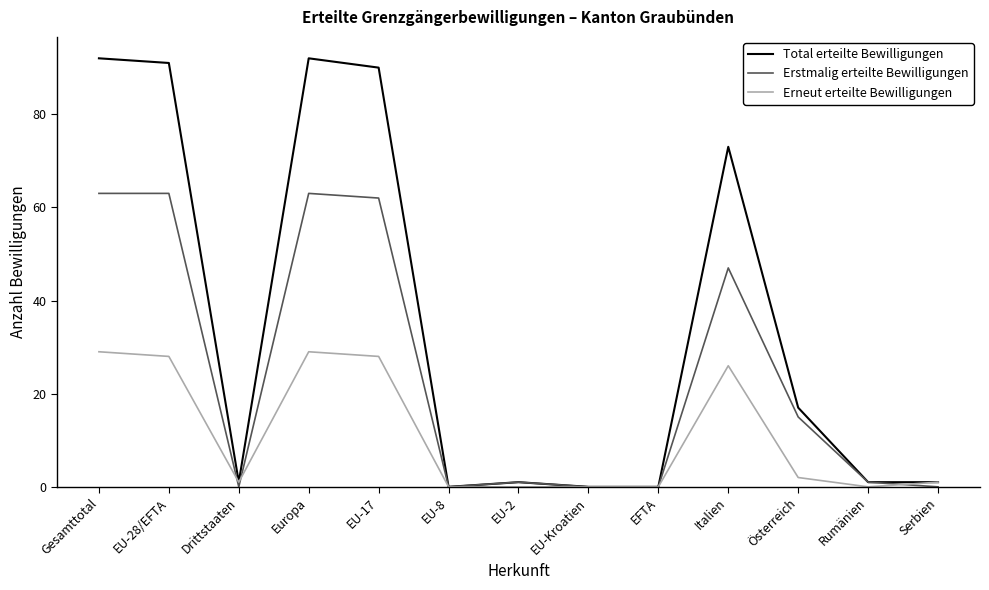

What is the difference between the highest and lowest values at Gesamttotal?

63